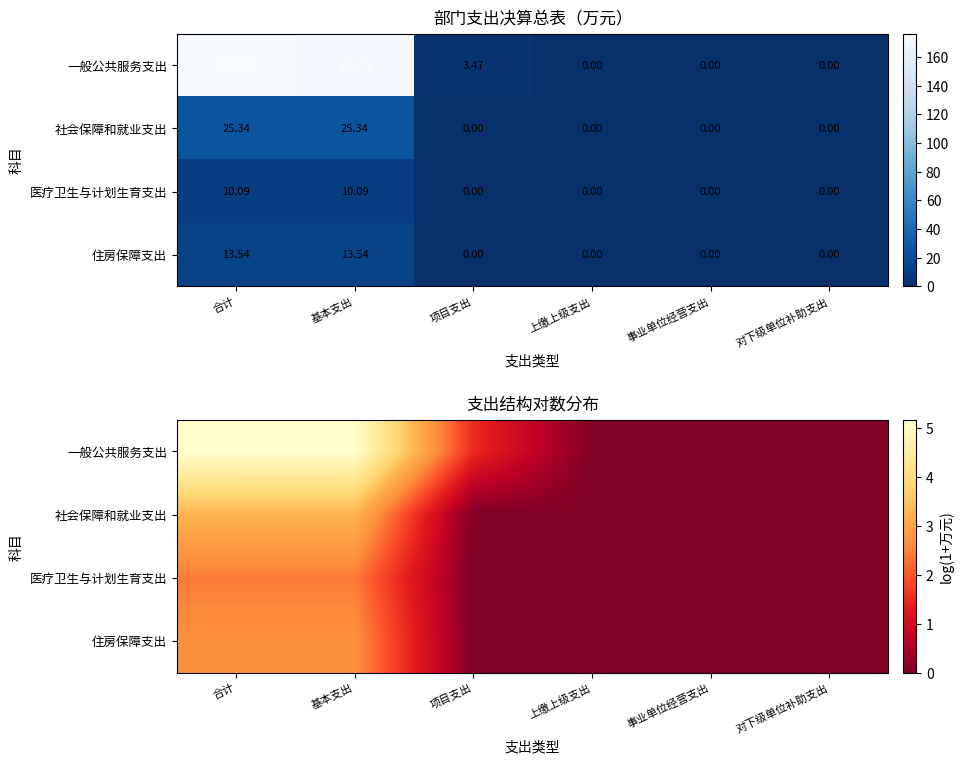

Rank the categories by 社会保障和就业支出 value from lowest to highest.

项目支出, 上缴上级支出, 事业单位经营支出, 对下级单位补助支出, 合计, 基本支出